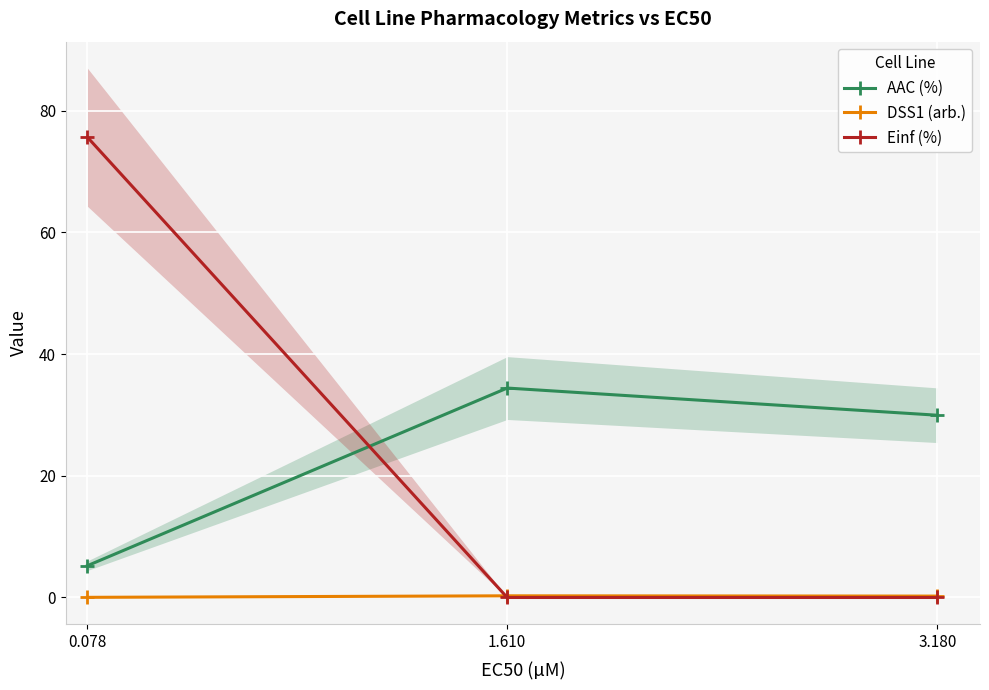

Is it true that Einf (%) equals 75.7 at 0.078?

True